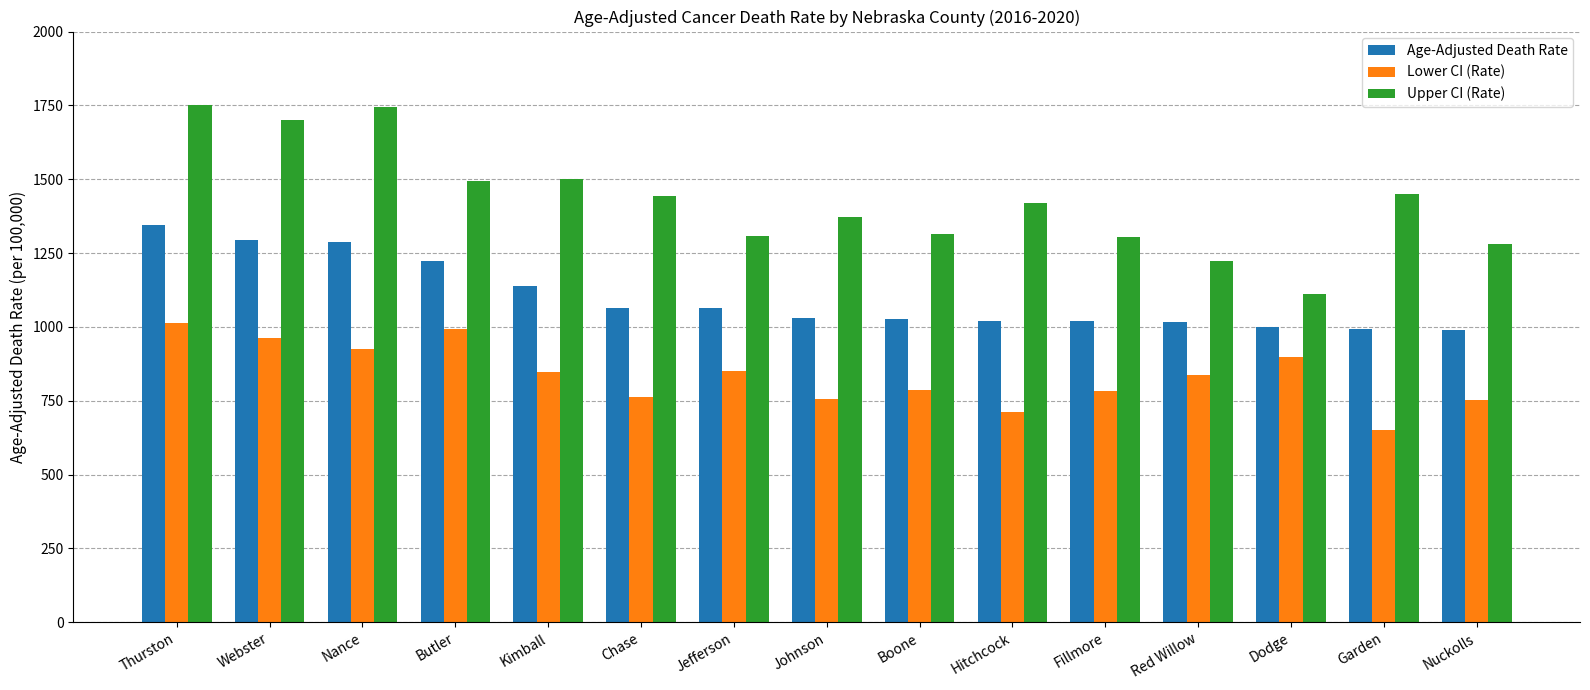

What is the label of the 7th bar from the left?

Jefferson